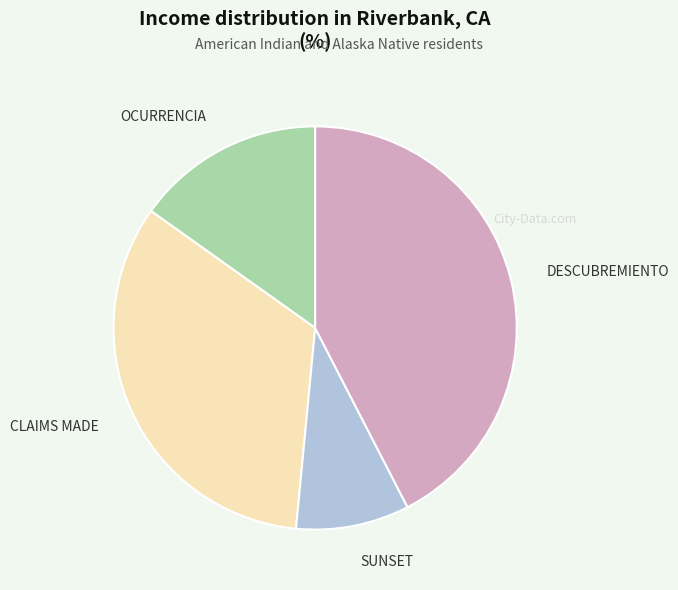

Which slice is the smallest?

SUNSET